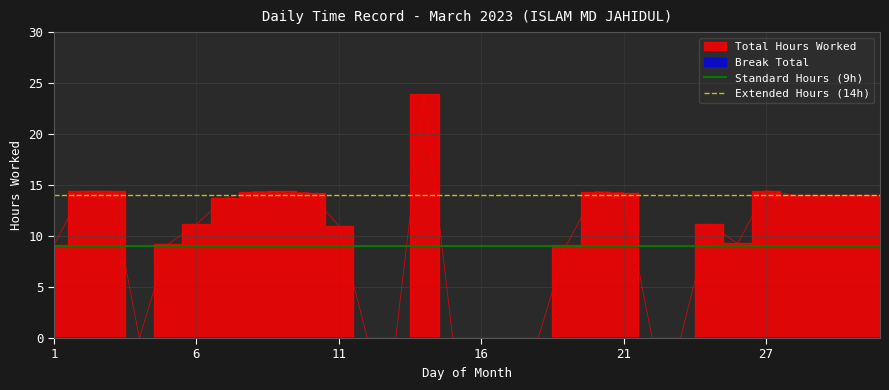

What is the value of the Extended Hours (14h) point at the 2nd from the left?

14